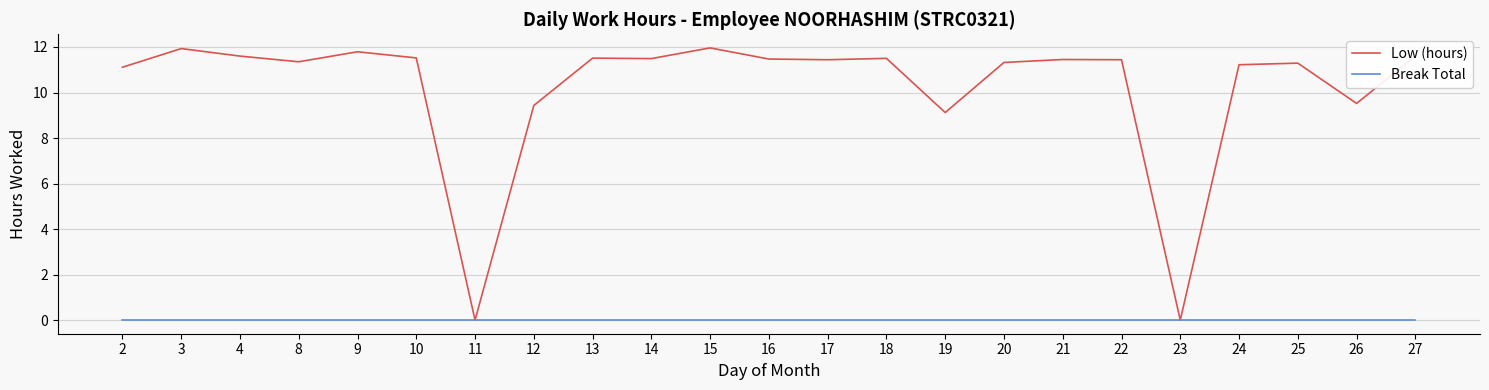

Which series has the largest total across all categories?

Low (hours)